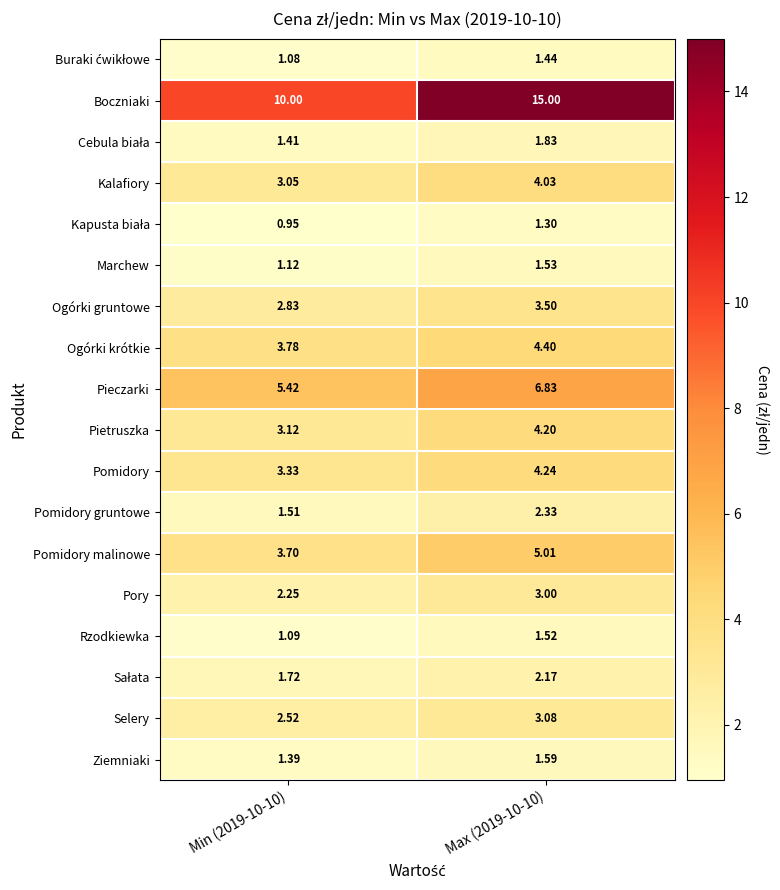

Is the value of Pietruszka at Min (2019-10-10) greater than the value of Pomidory at Max (2019-10-10)?

No